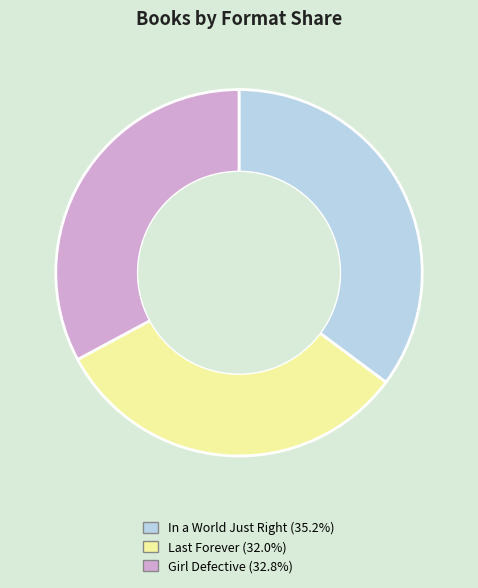

Does any single category account for the majority?

No